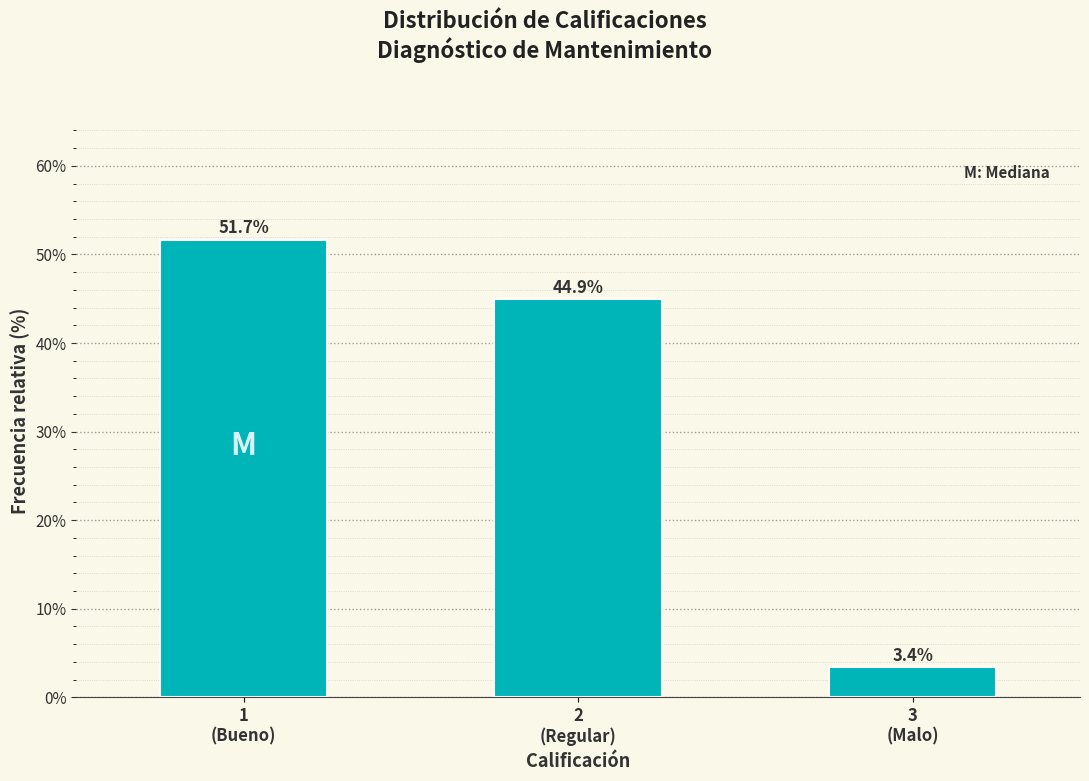

Reading left to right, extract all data points from this chart.

51.7	44.9	3.4